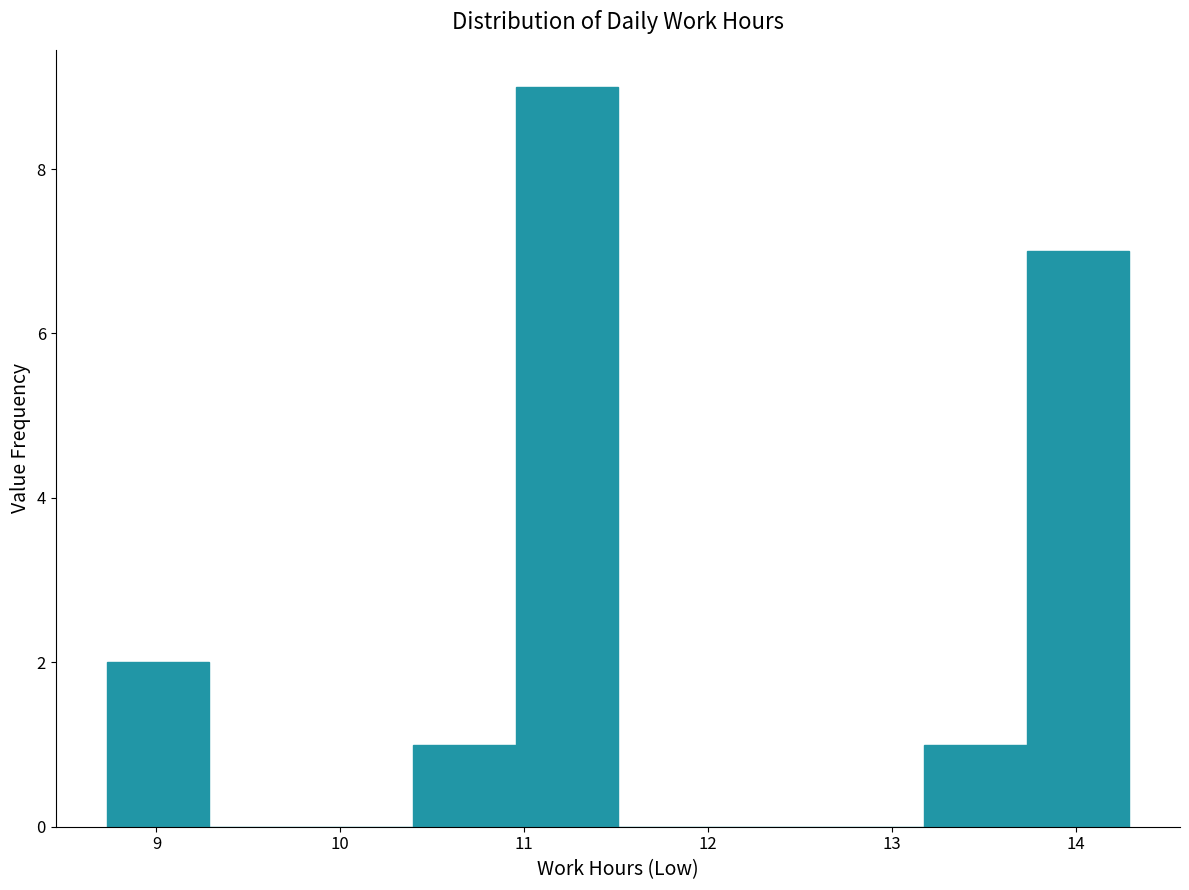

What is the height of the bar covering 10.4 to 11.0 on the x-axis? Neither the bar edges nor the heights are printed on the chart, so give them approximately, as read against the axes.

1